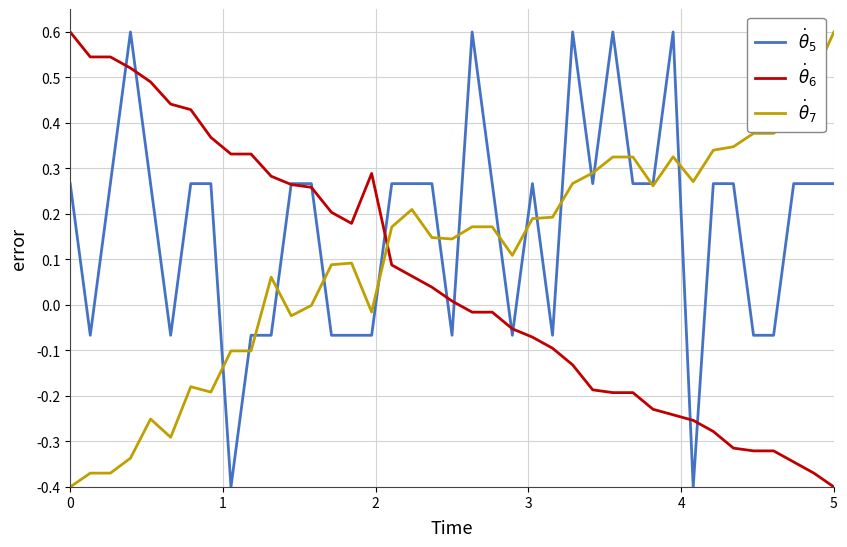

What is the maximum value shown in the chart?

0.6